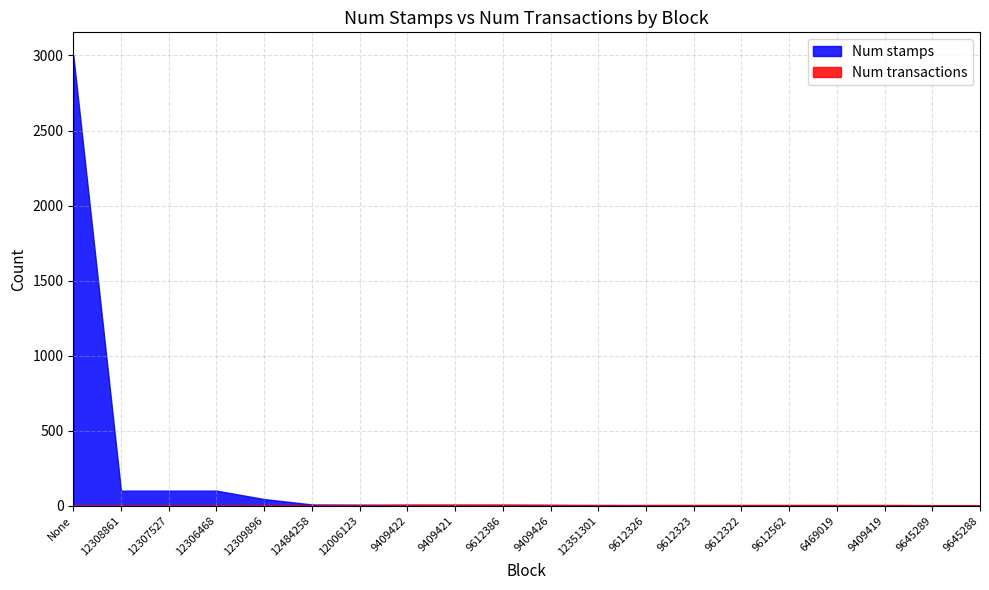

The Num transactions series shows 4 at 9612326. True or false?

True